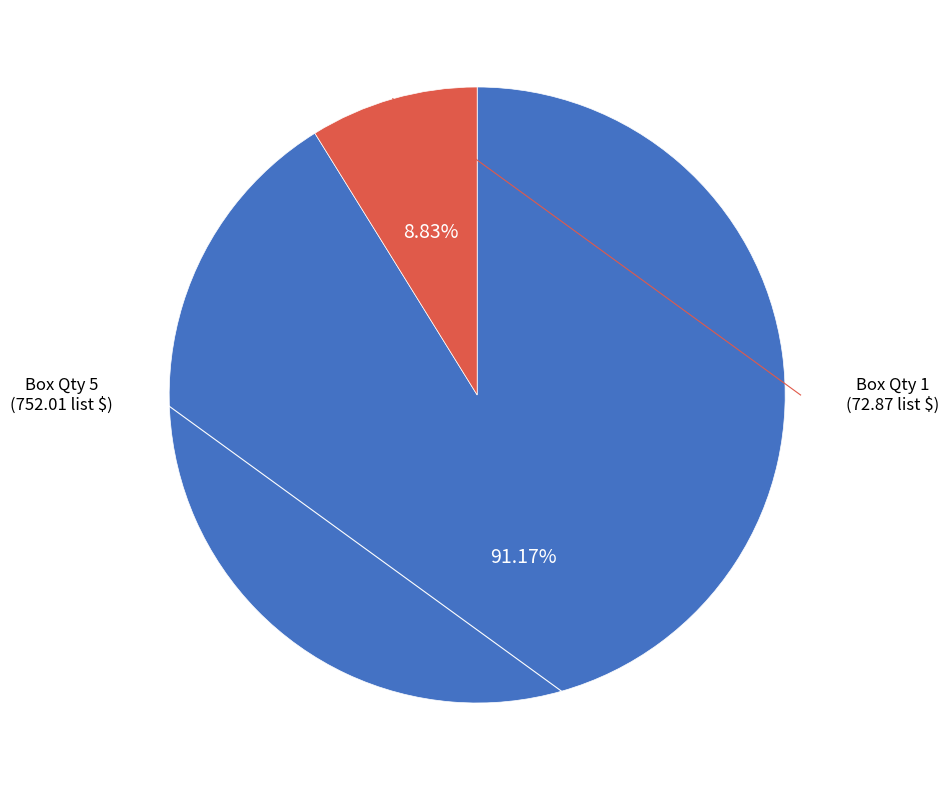

Is there any slice that represents more than half of the pie?

Yes